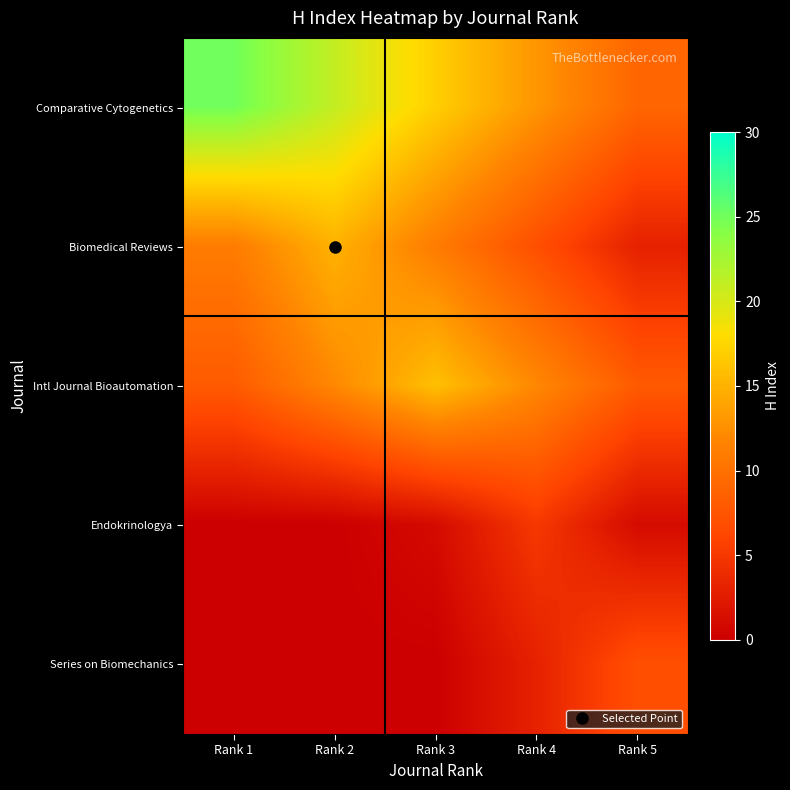

Count the number of categories in the chart.

5